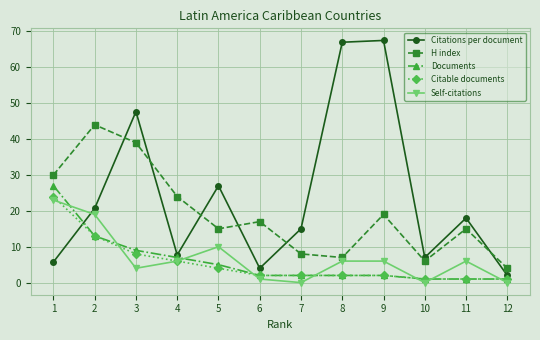

What are all the series names shown in the legend?

Citations per document, H index, Documents, Citable documents, Self-citations